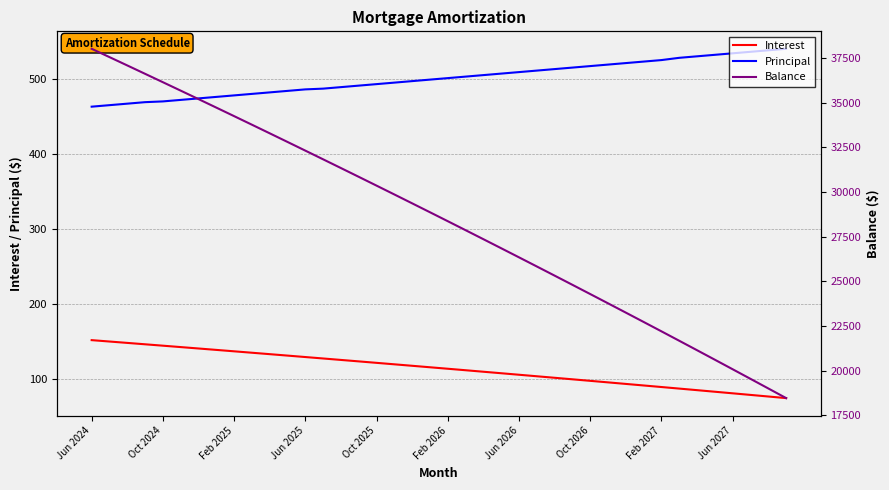

What is the maximum value for Interest?

152.4